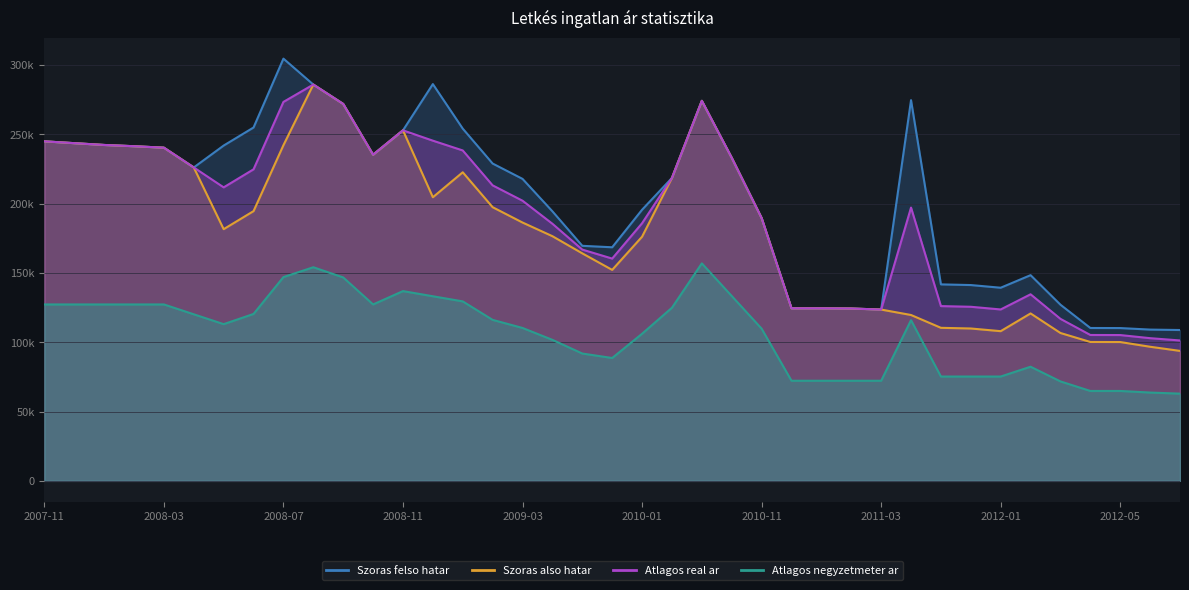

At which label does Szoras also hatar first exceed 186367?

2007-11